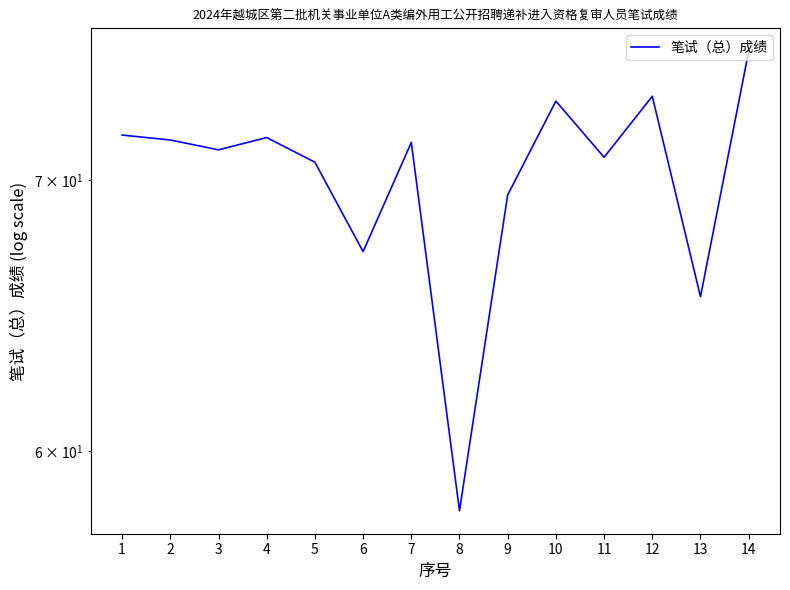

List the labels in order of value, smallest first.

8, 13, 6, 9, 5, 11, 3, 7, 2, 4, 1, 10, 12, 14